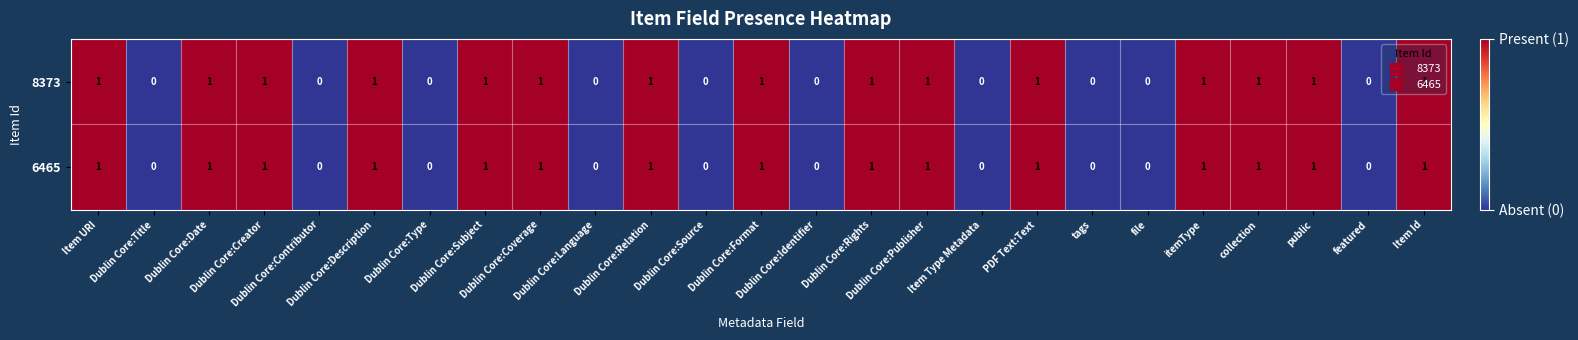

Count the 8373 values in the range 0 to 1.

25